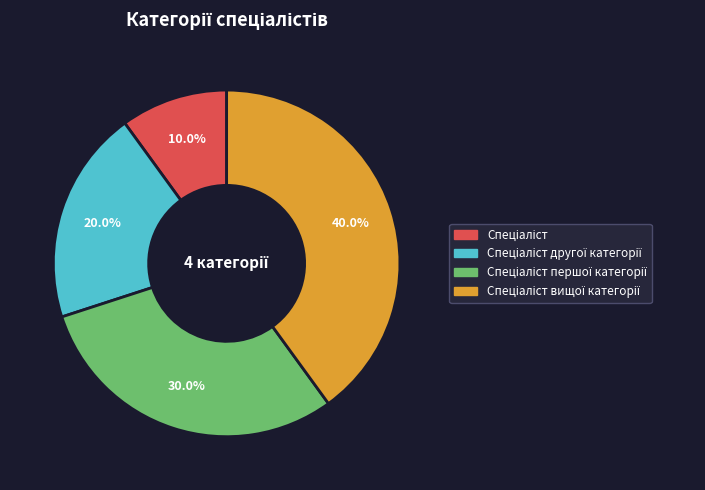

Does any single category account for the majority?

No